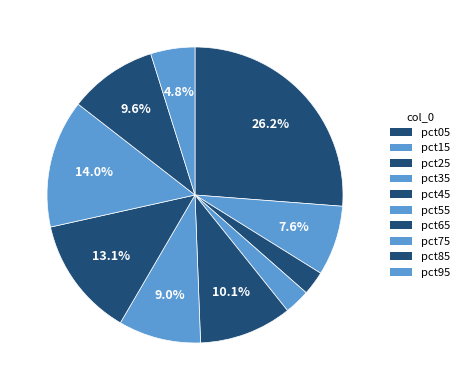

How many segments does this pie chart have?

10